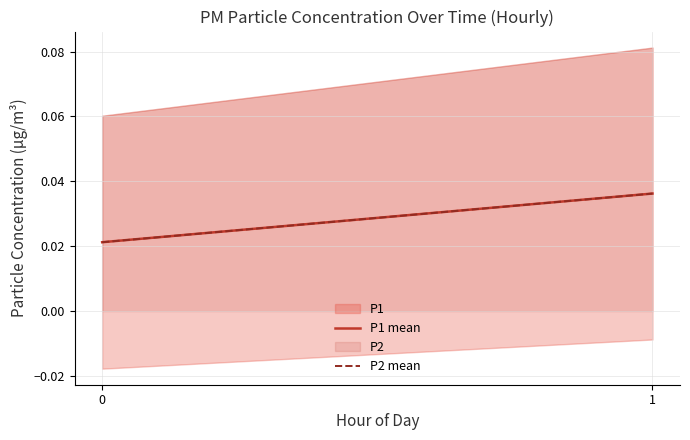

Which series has the largest range (max minus min)?

P1 mean